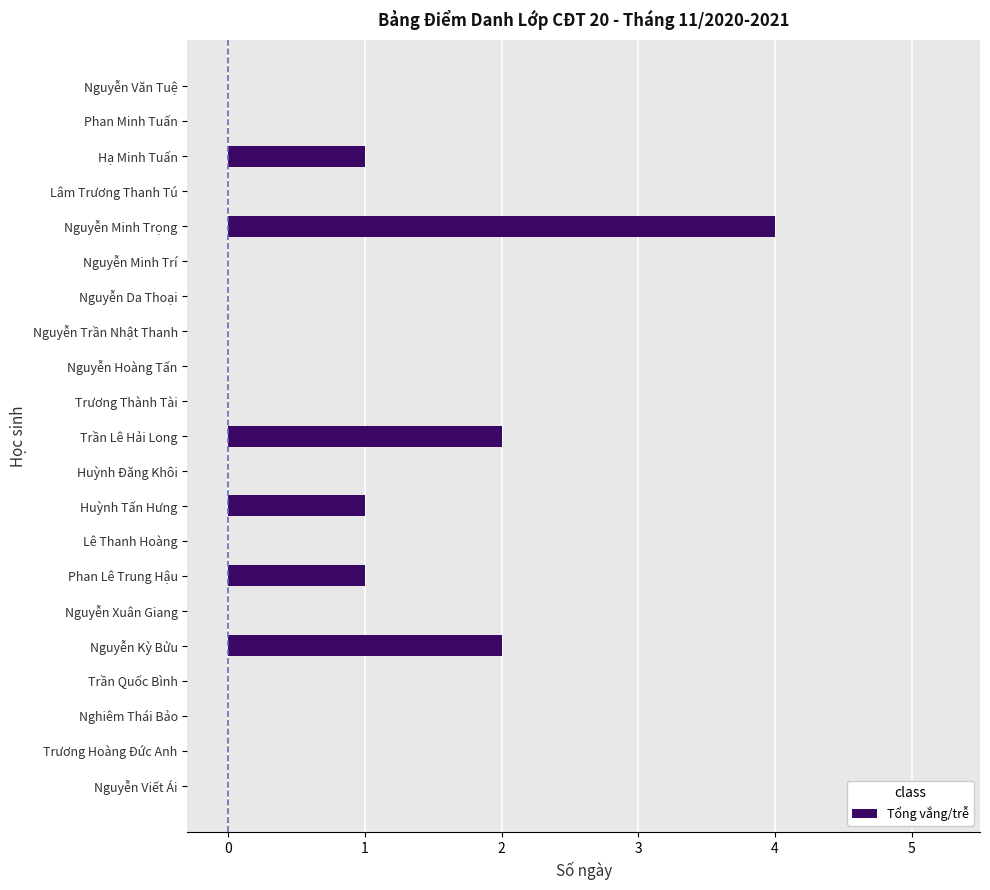

What is the sum of all values?

11